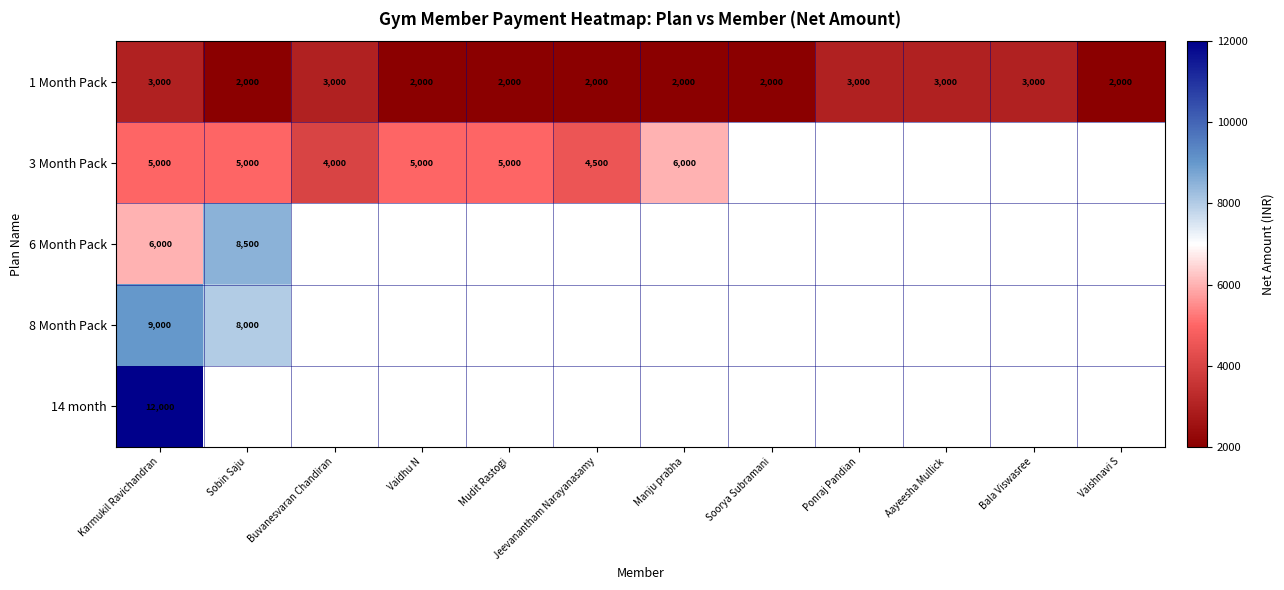

Is the value of 1 Month Pack at Soorya Subramani greater than the value of 3 Month Pack at Jeevanantham Narayanasamy?

No